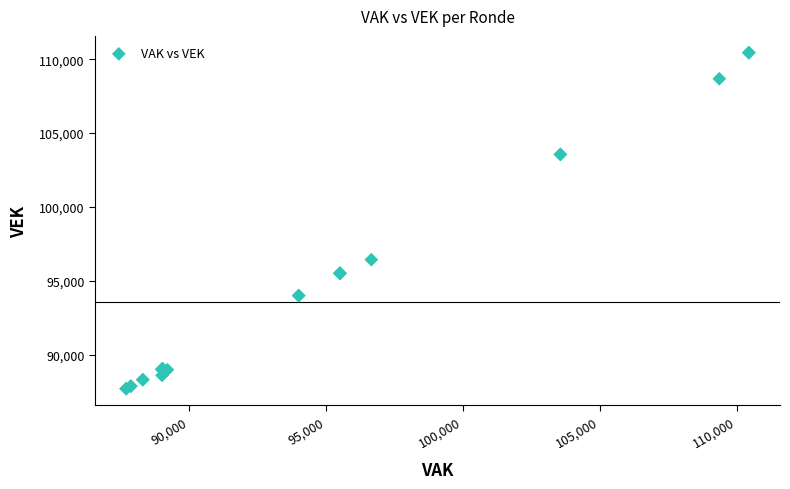

What Y value in the scatter plot is closest to 99067?

96426